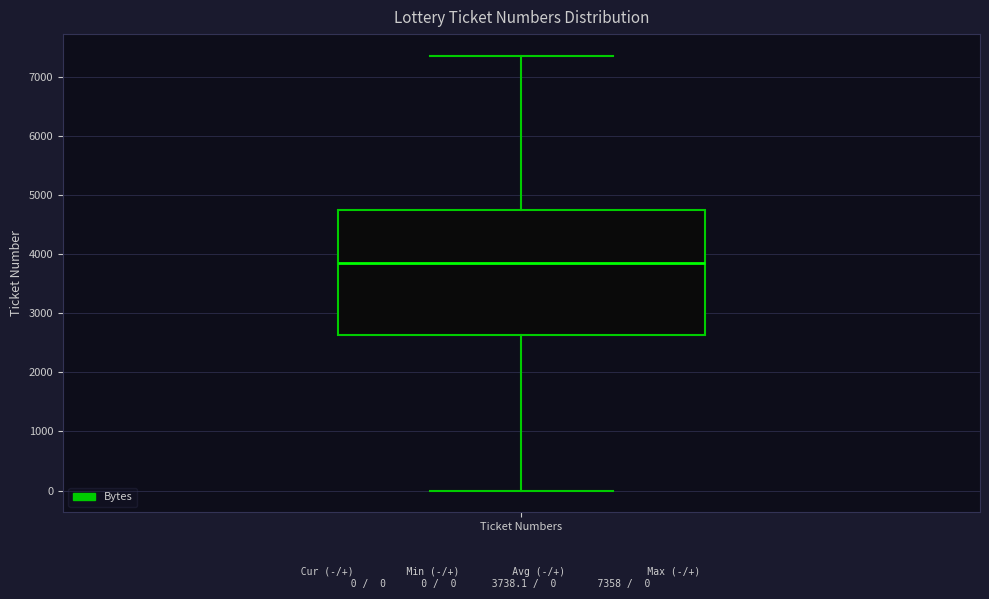

Transcribe this box plot: give where the median line is, the range the box spans, and where the two whiskers end, as read against the y-axis. The values are not printed on the chart, so give them approximately, as read against the axis.

median 3900, box 2600 to 4700, whiskers 0 to 7400